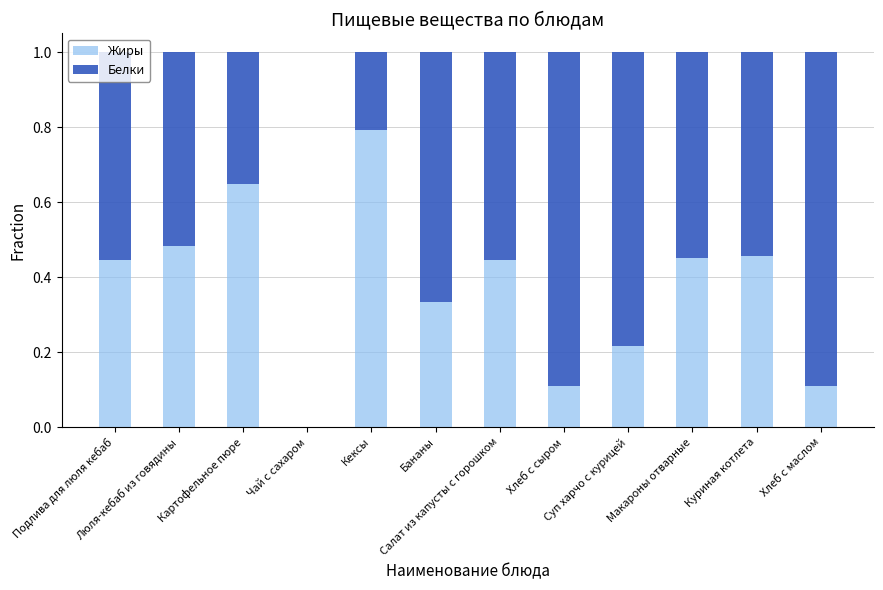

What is the sum of all Жиры values?

4.5